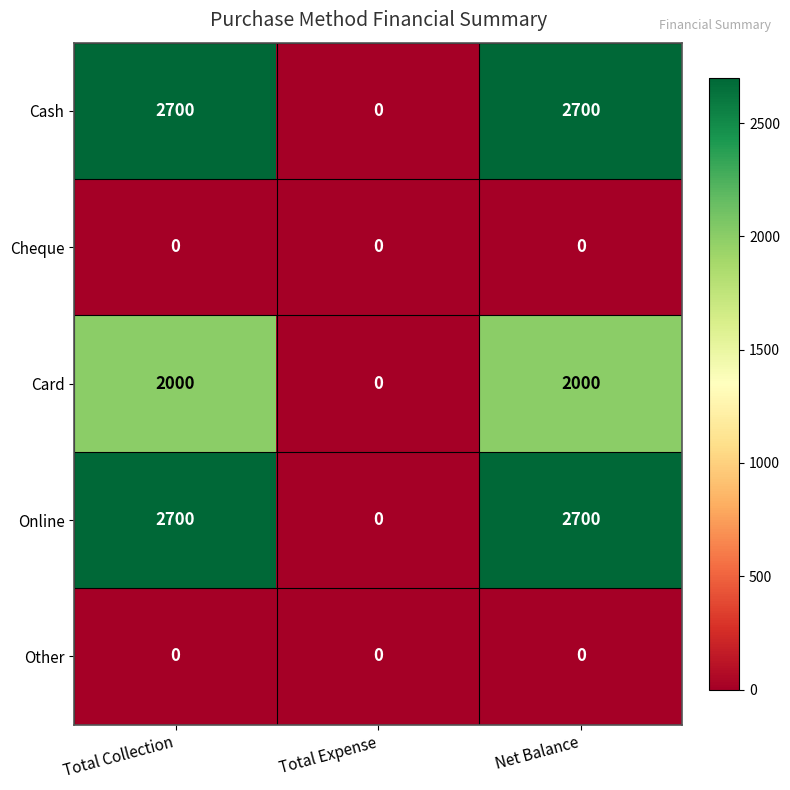

Reading left to right, extract all data points from this chart.

Cash: Total Collection=2700	Total Expense=0	Net Balance=2700
Cheque: Total Collection=0	Total Expense=0	Net Balance=0
Card: Total Collection=2000	Total Expense=0	Net Balance=2000
Online: Total Collection=2700	Total Expense=0	Net Balance=2700
Other: Total Collection=0	Total Expense=0	Net Balance=0